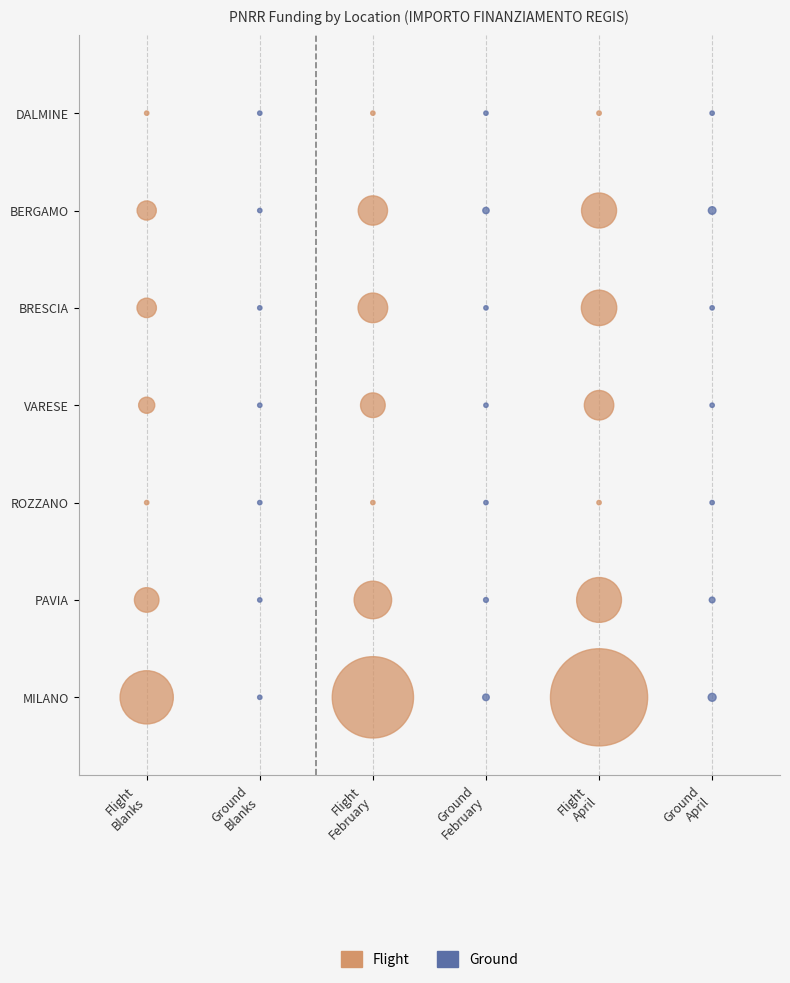

What are all the series names shown in the legend?

Flight, Ground